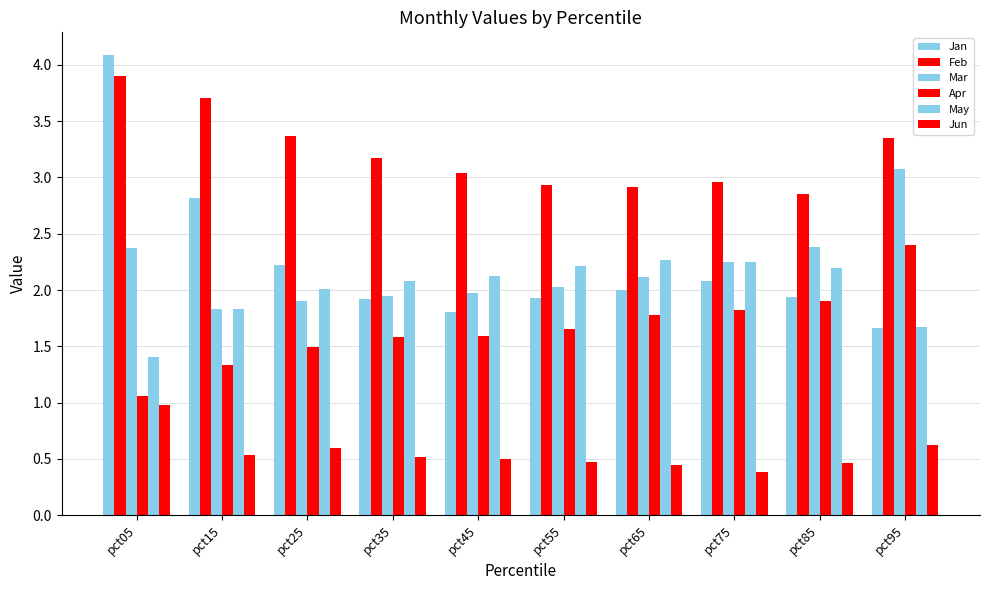

Are the bars grouped side by side (vs. stacked)?

Yes